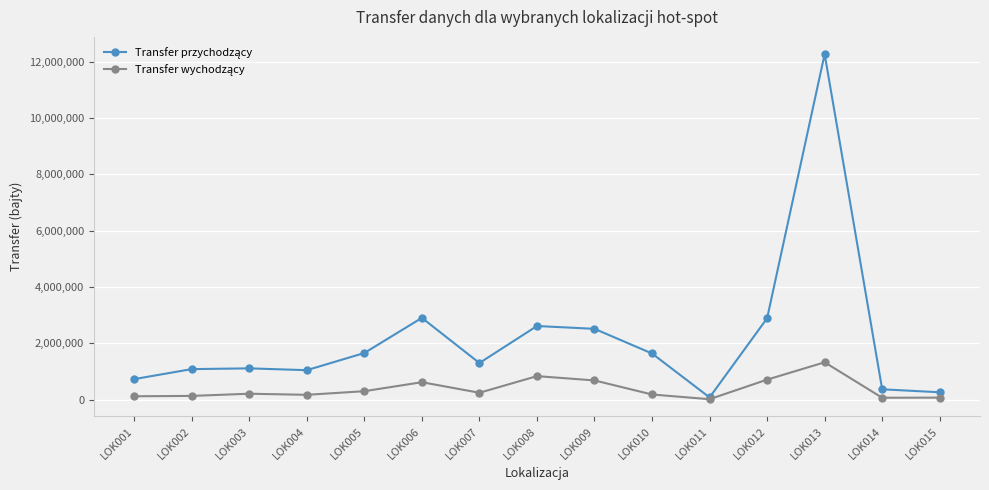

What is the maximum value shown in the chart?

12269416